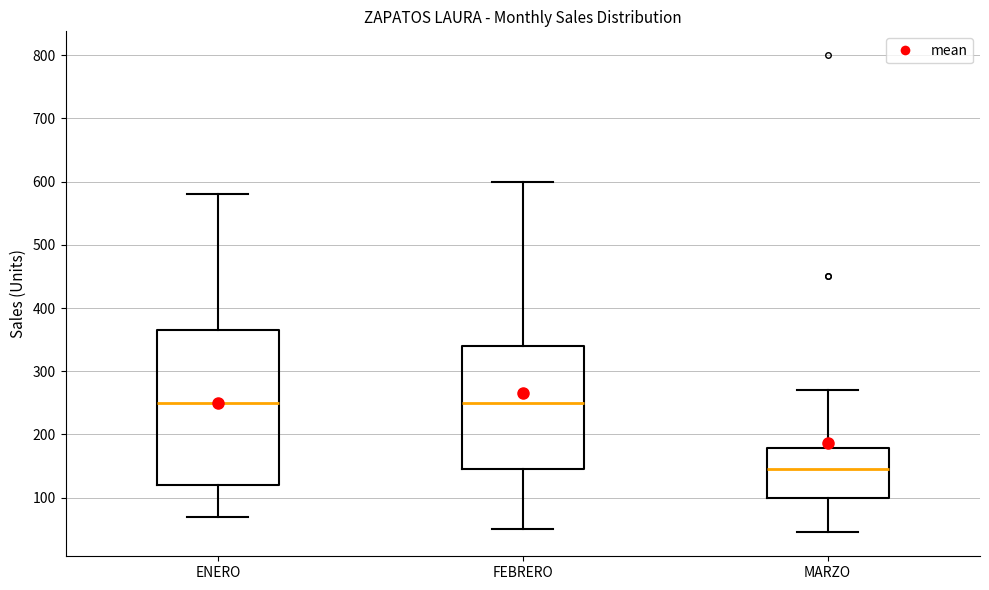

Reading left to right, read every box against the y-axis: the position of its median line, the range the box covers, and the ends of its whiskers. The values are not printed on the chart, so give them approximately, as read against the axis.

ENERO: median 250, box 120 to 370, whiskers 70 to 580
FEBRERO: median 250, box 150 to 340, whiskers 50 to 600
MARZO: median 150, box 100 to 180, whiskers 50 to 270